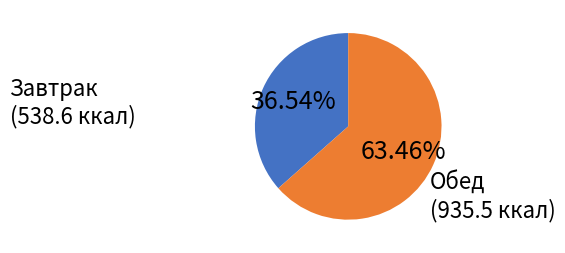

Does any single category account for the majority?

Yes